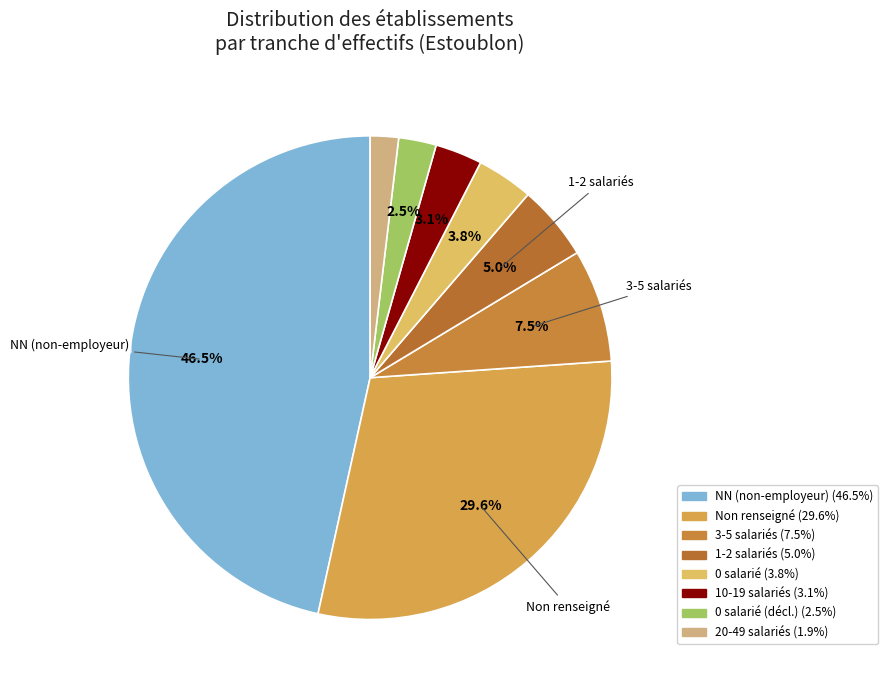

How many slices are in this pie chart?

8